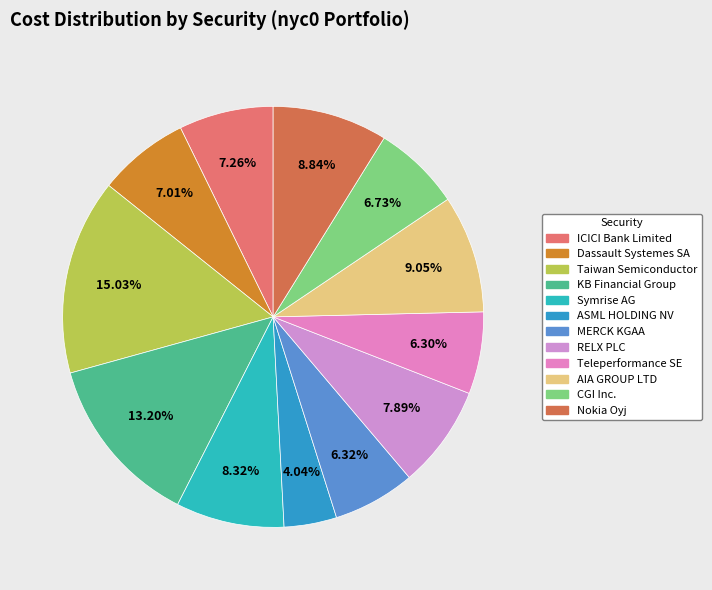

To the nearest percent, what is the difference between the largest and smallest slice percentages?

11%